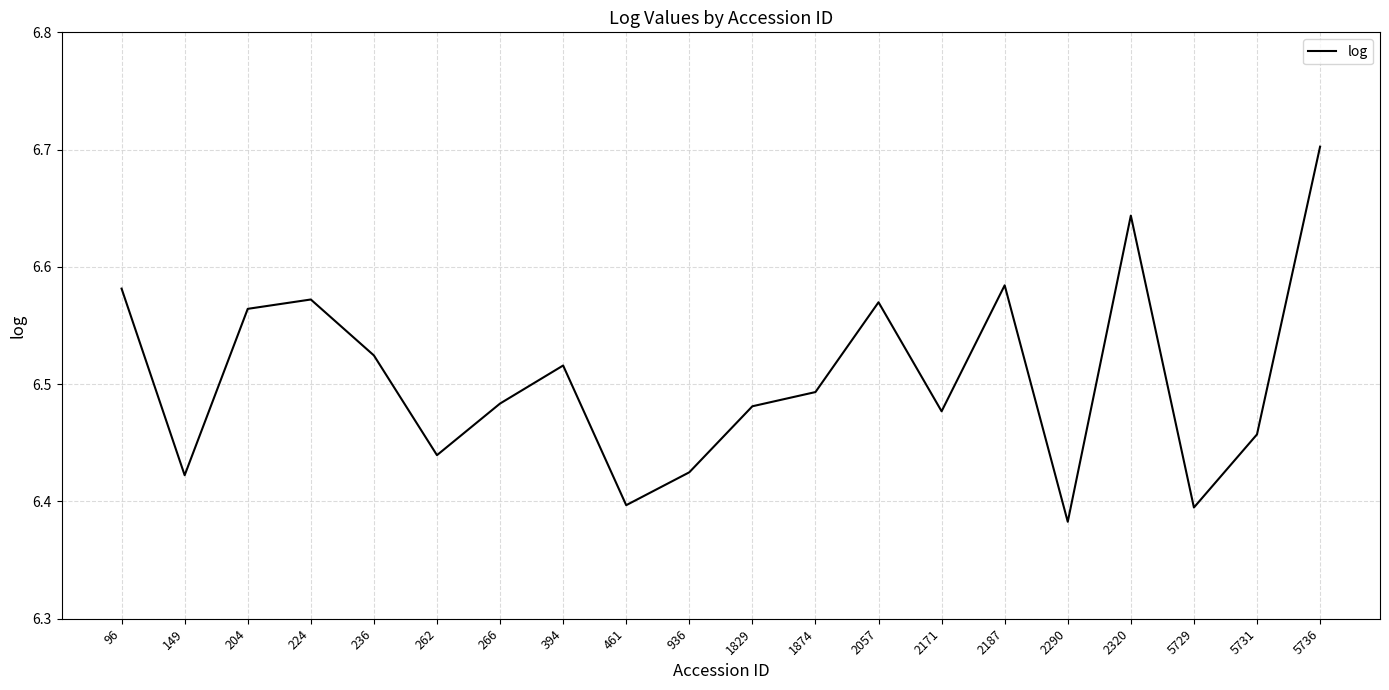

How many interior local peaks (higher than both neighbors) does the data have?

5